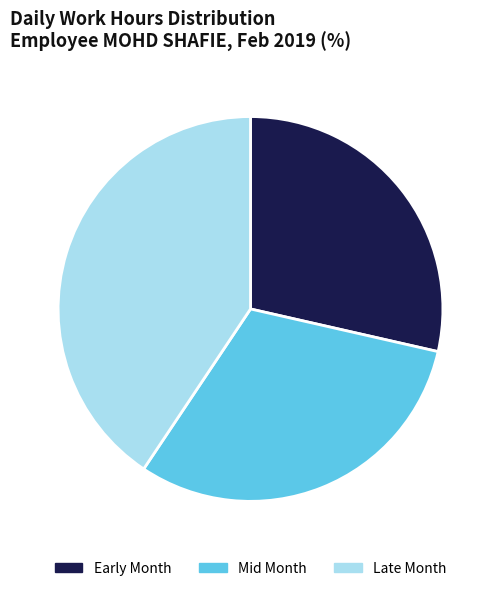

How many segments does this pie chart have?

3